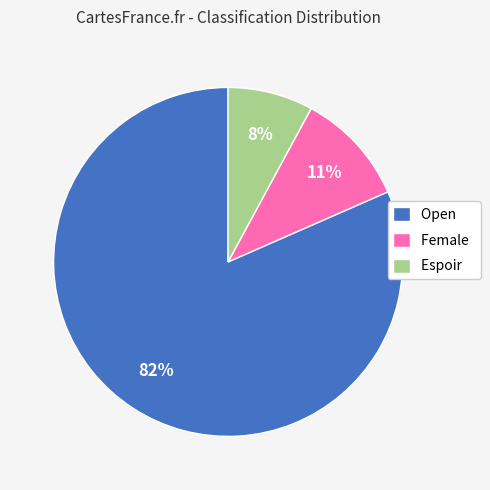

Between Open and Female, which is larger?

Open